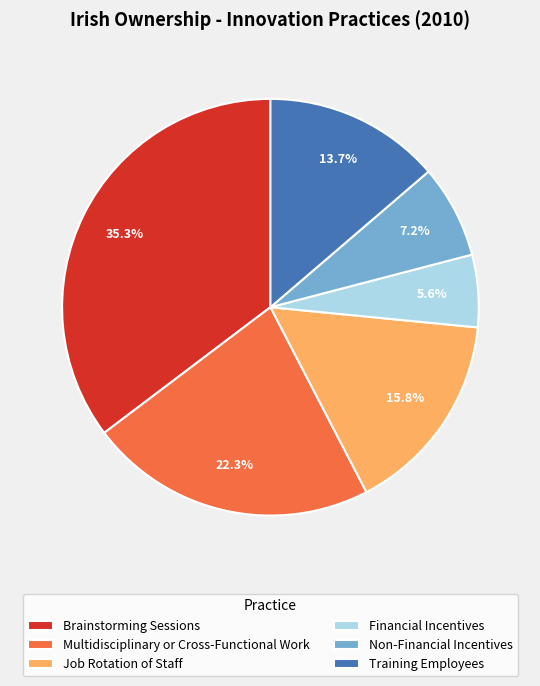

Which slice is the largest?

Brainstorming Sessions